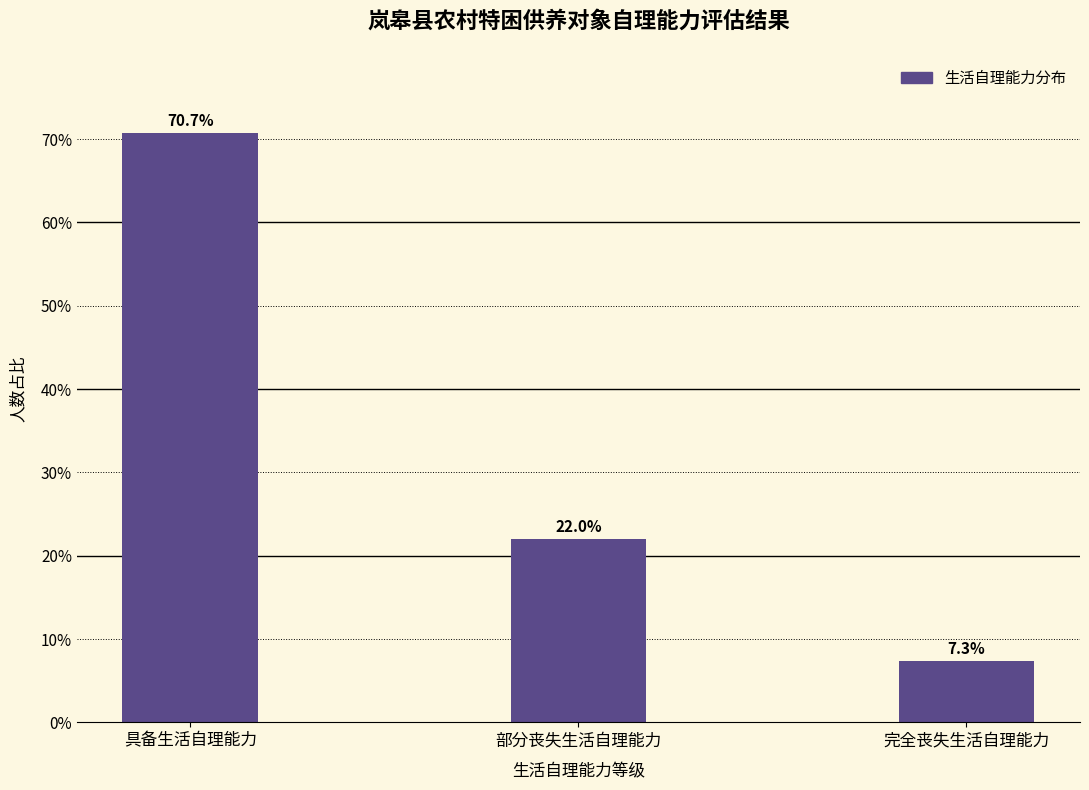

Reading right to left, what are all the values shown in this chart?

7.3	22.0	70.7